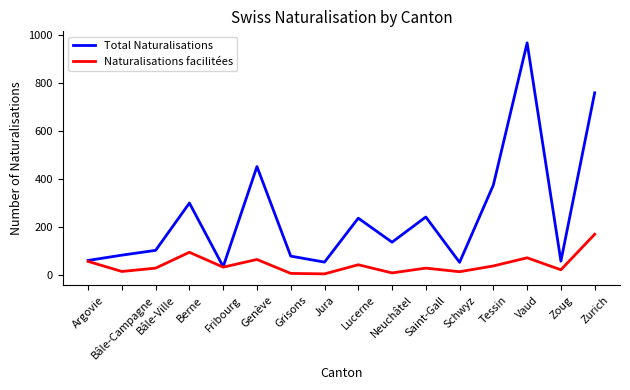

The value of Total Naturalisations at Schwyz is 21. True or false?

False